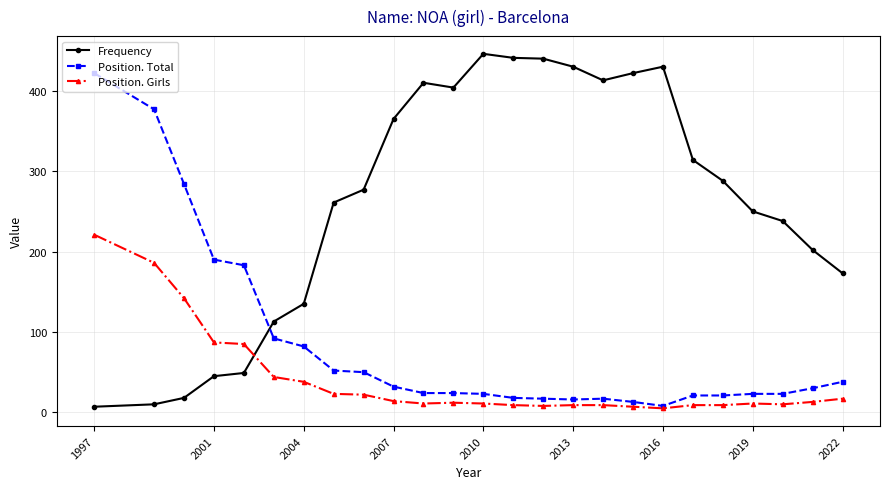

Which series has the largest total across all categories?

Frequency